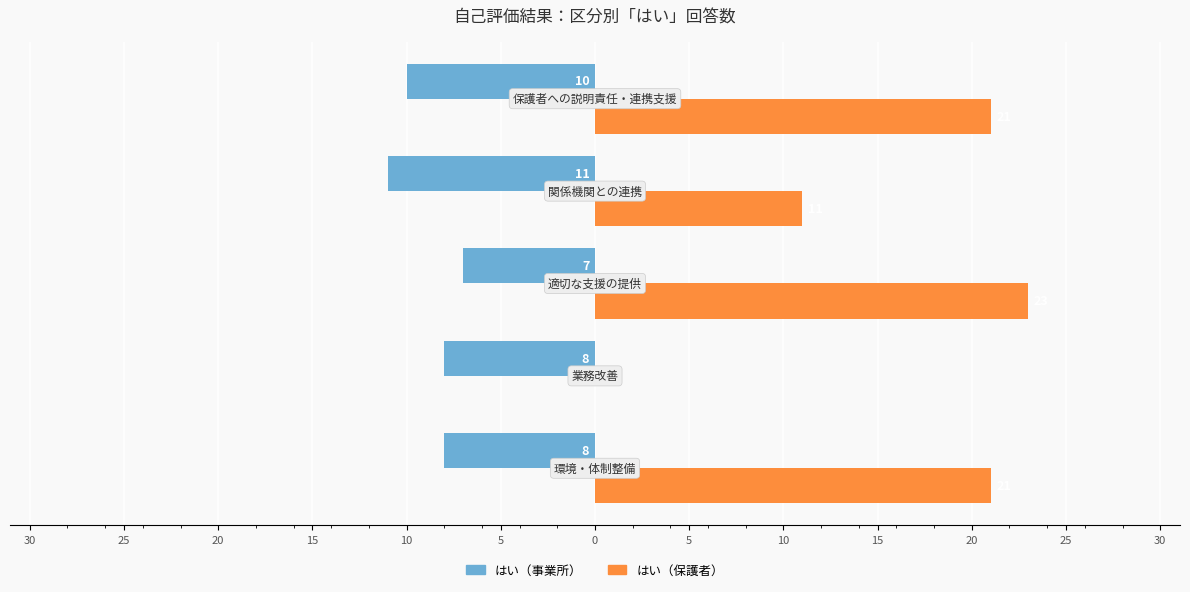

What are all the series names shown in the legend?

はい（事業所）, はい（保護者）